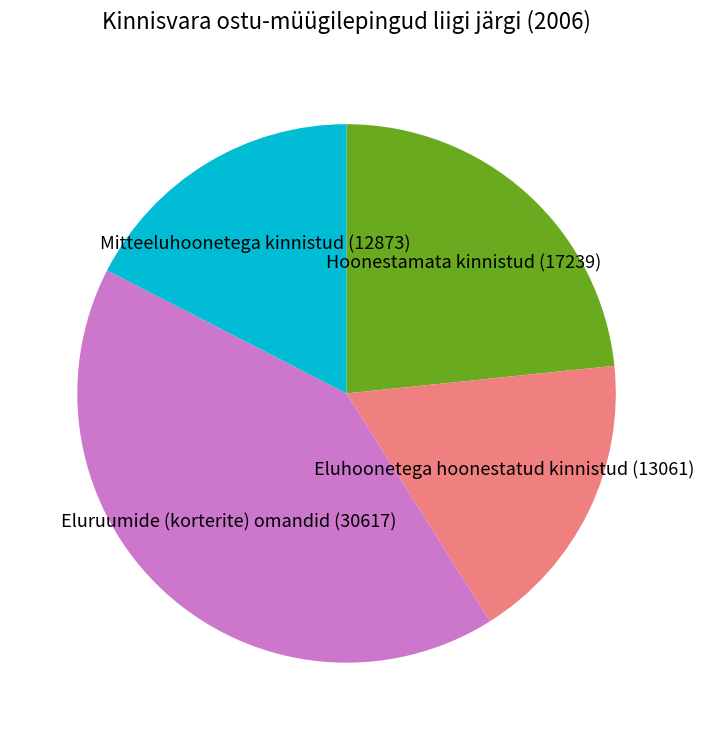

How many segments does this pie chart have?

4